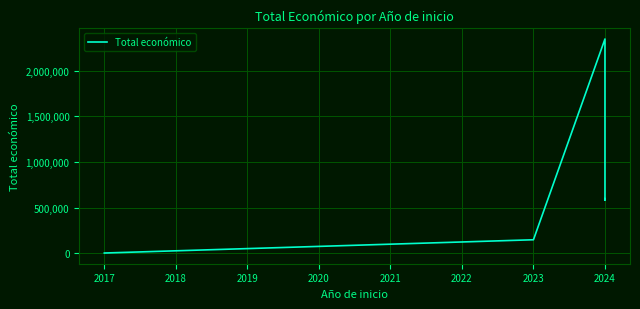

What is the average value?

714506